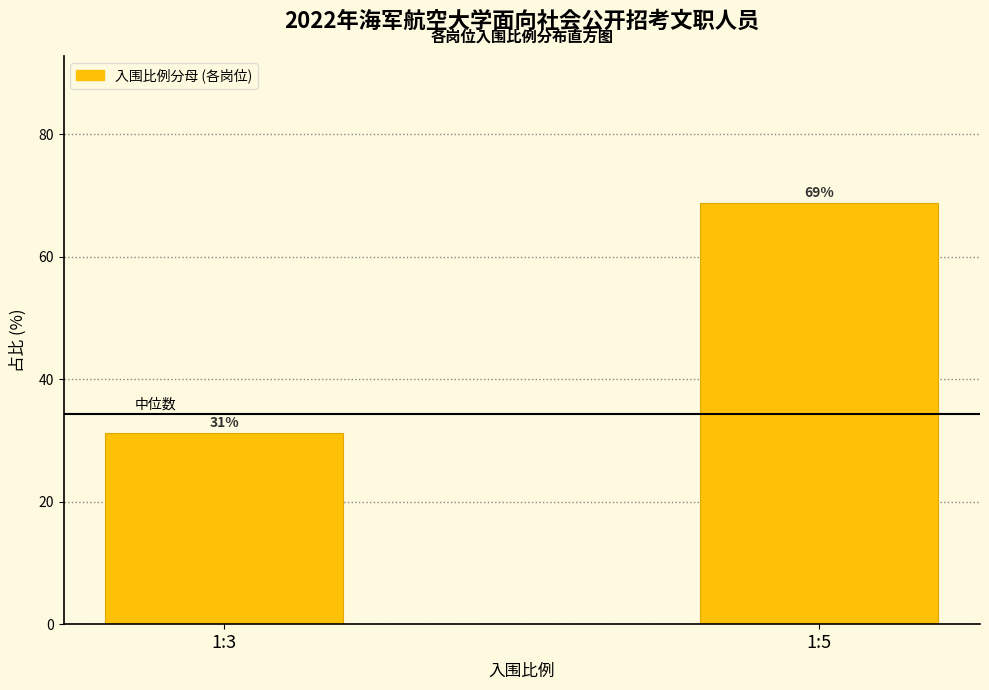

At which category does the chart reach its minimum across all series?

1:3